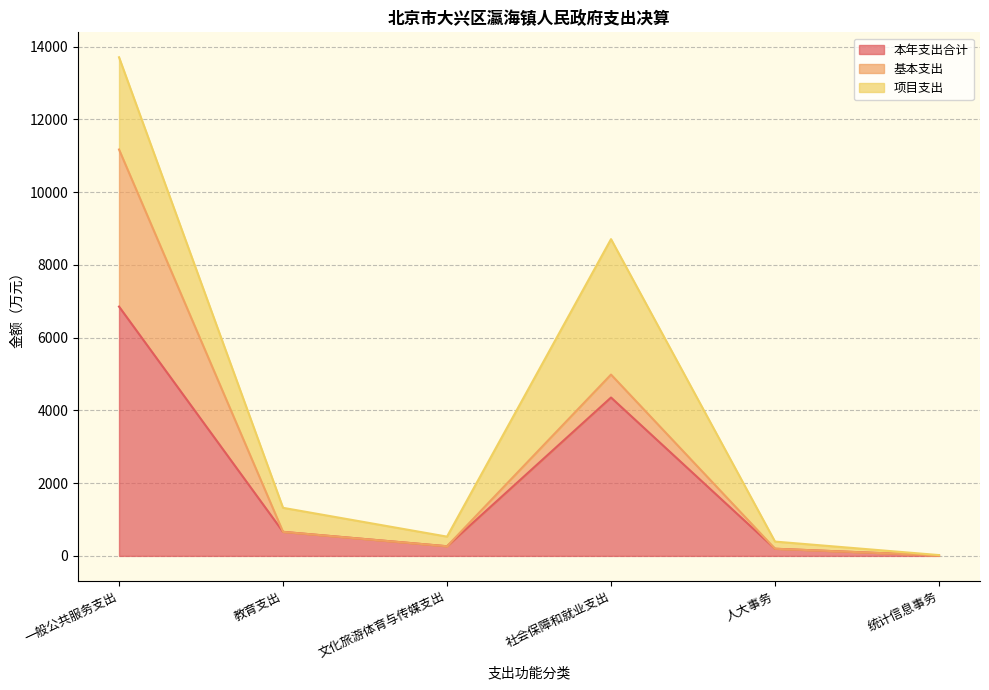

How many lines are shown in the chart?

3